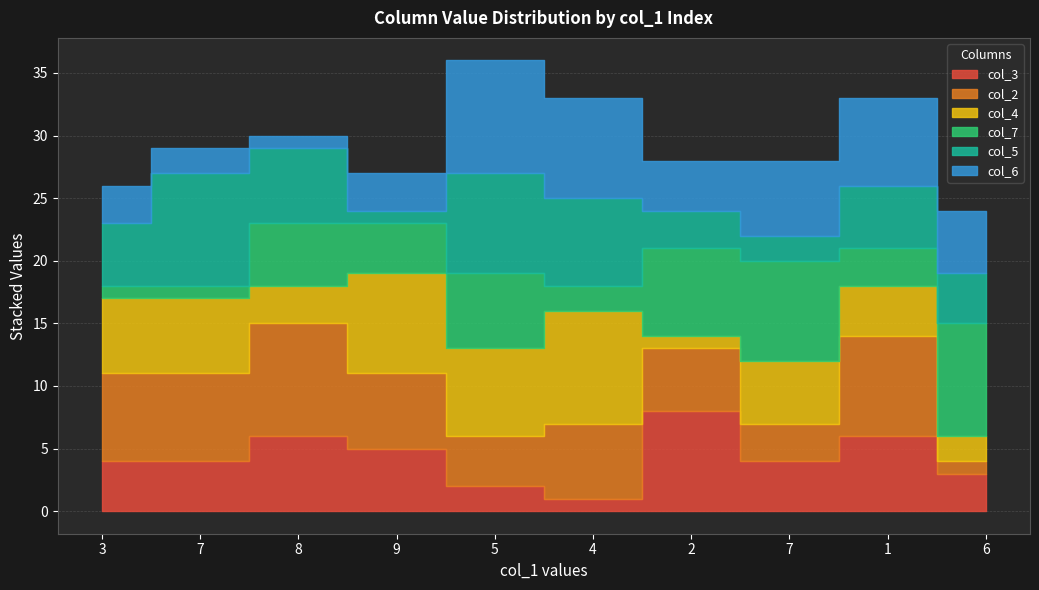

Which category has the lowest value in the col_4 series?

2